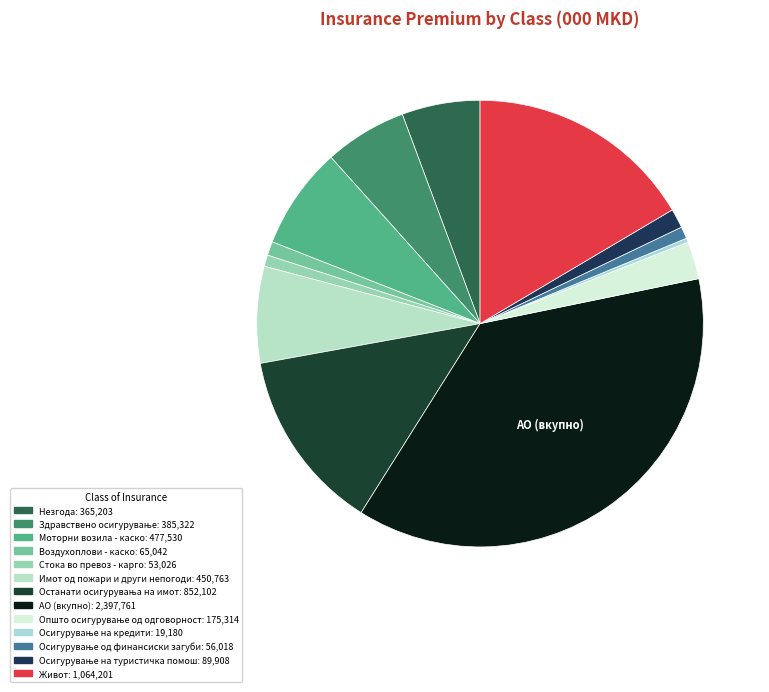

Which category has the biggest portion of the pie?

АО (вкупно)